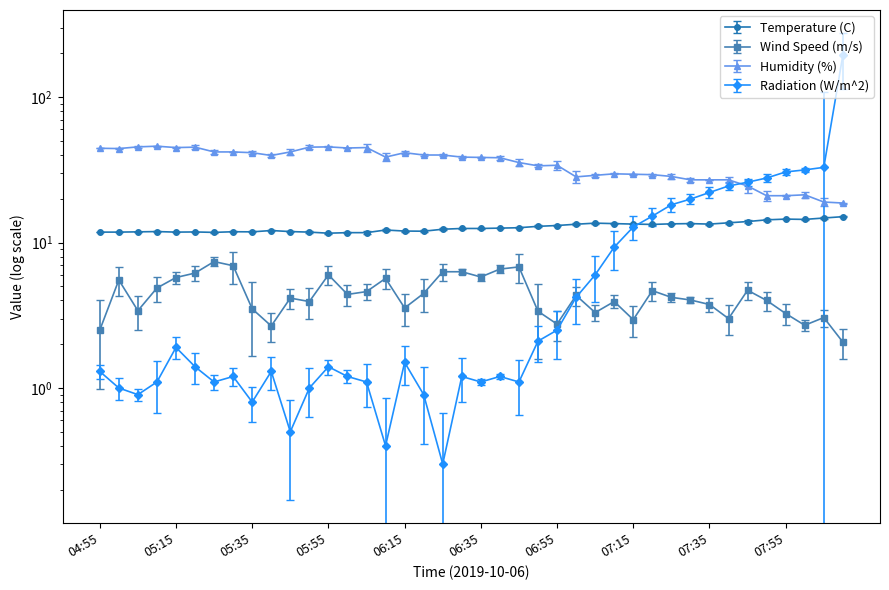

Which category has the lowest value across all series?

05:55